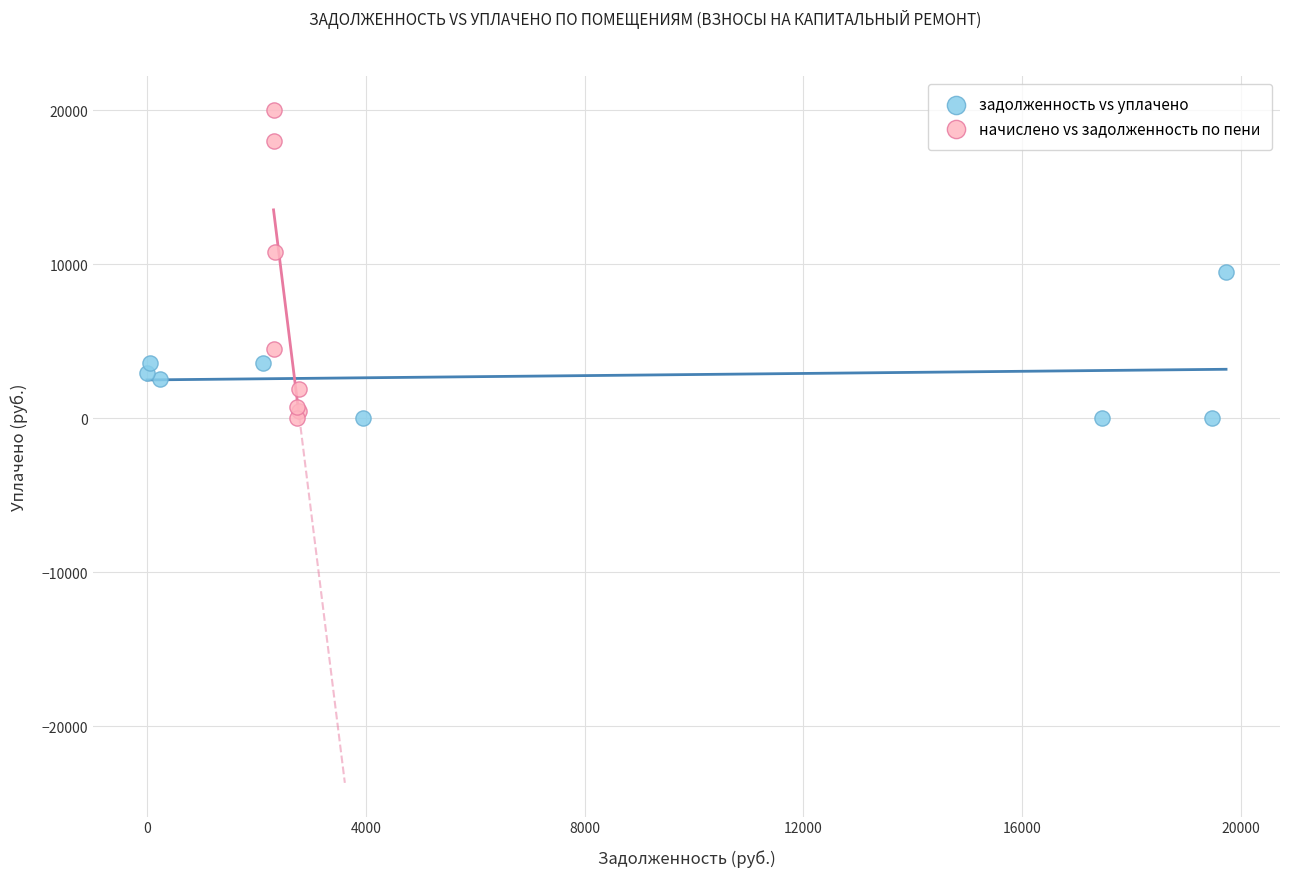

What are all the series names shown in the legend?

задолженность vs уплачено, начислено vs задолженность по пени